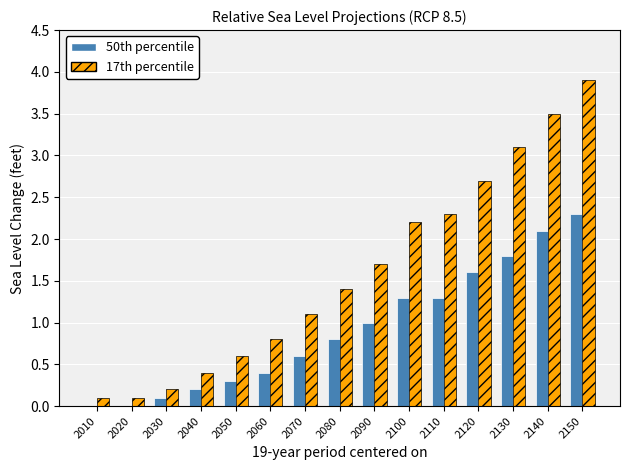

Does the chart contain stacked bars?

No